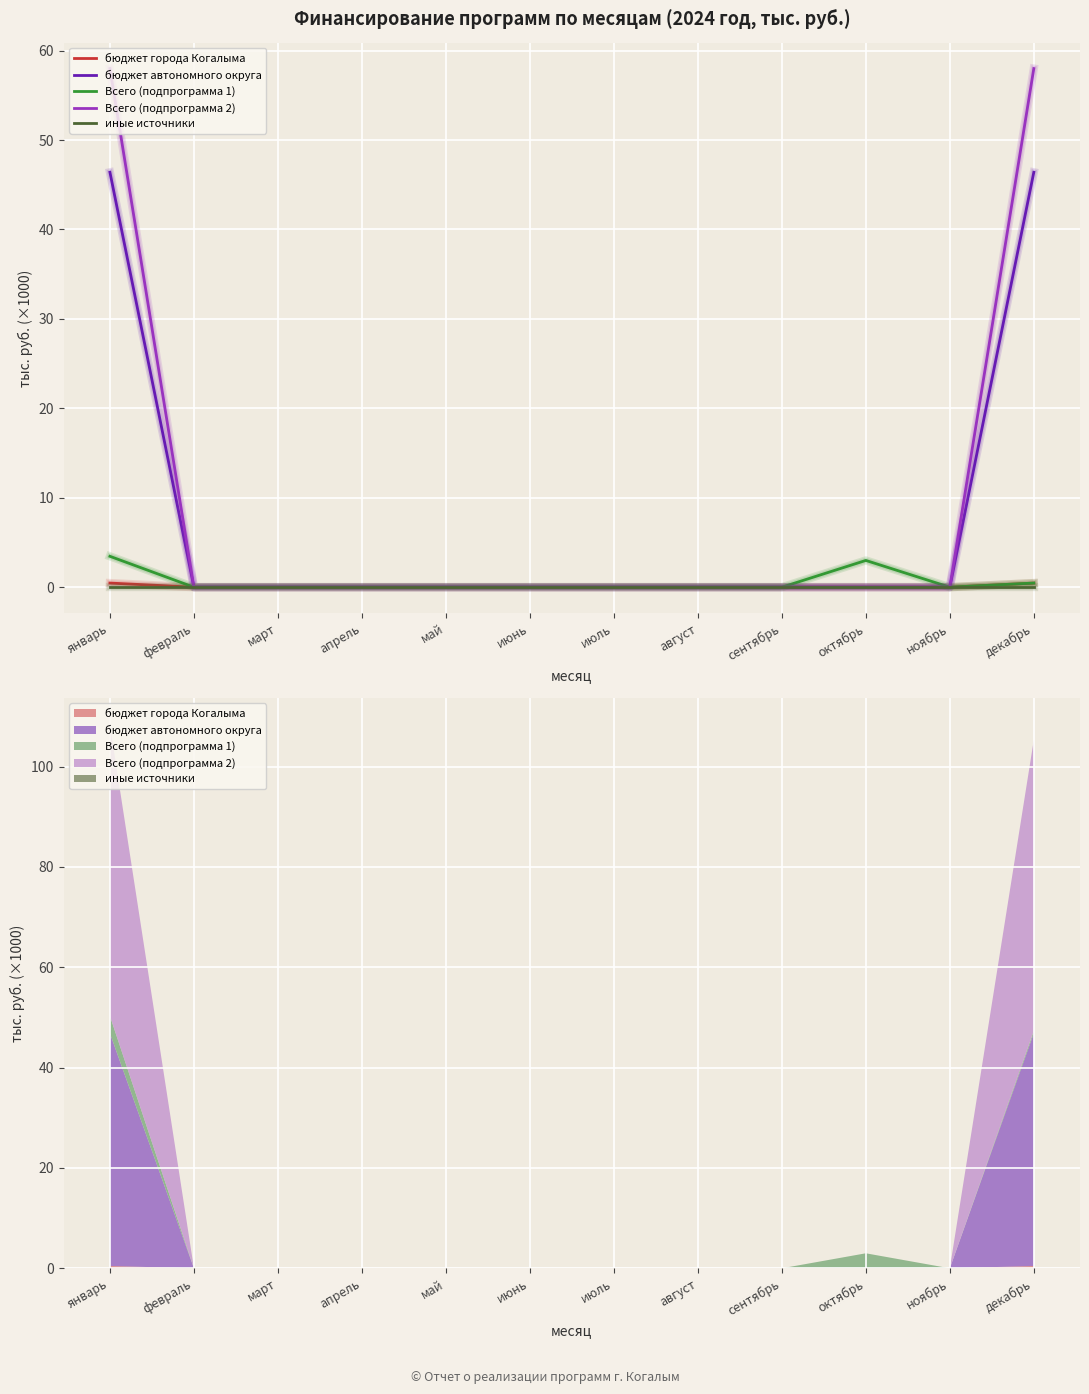

Reading left to right, list all the values displayed in this chart.

бюджет города Когалыма: январь=0.5	февраль=0.0	март=0.0	апрель=0.0	май=0.0	июнь=0.0	июль=0.0	август=0.0	сентябрь=0.0	октябрь=0.0	ноябрь=0.0	декабрь=0.5
бюджет автономного округа: январь=46.4	февраль=0.0	март=0.0	апрель=0.0	май=0.0	июнь=0.0	июль=0.0	август=0.0	сентябрь=0.0	октябрь=0.0	ноябрь=0.0	декабрь=46.4
Всего (подпрограмма 1): январь=3.5	февраль=0.0	март=0.0	апрель=0.0	май=0.0	июнь=0.0	июль=0.0	август=0.0	сентябрь=0.0	октябрь=3.0	ноябрь=0.0	декабрь=0.5
Всего (подпрограмма 2): январь=58.0	февраль=0.0	март=0.0	апрель=0.0	май=0.0	июнь=0.0	июль=0.0	август=0.0	сентябрь=0.0	октябрь=0.0	ноябрь=0.0	декабрь=58.0
иные источники: январь=0.0	февраль=0.0	март=0.0	апрель=0.0	май=0.0	июнь=0.0	июль=0.0	август=0.0	сентябрь=0.0	октябрь=0.0	ноябрь=0.0	декабрь=0.0